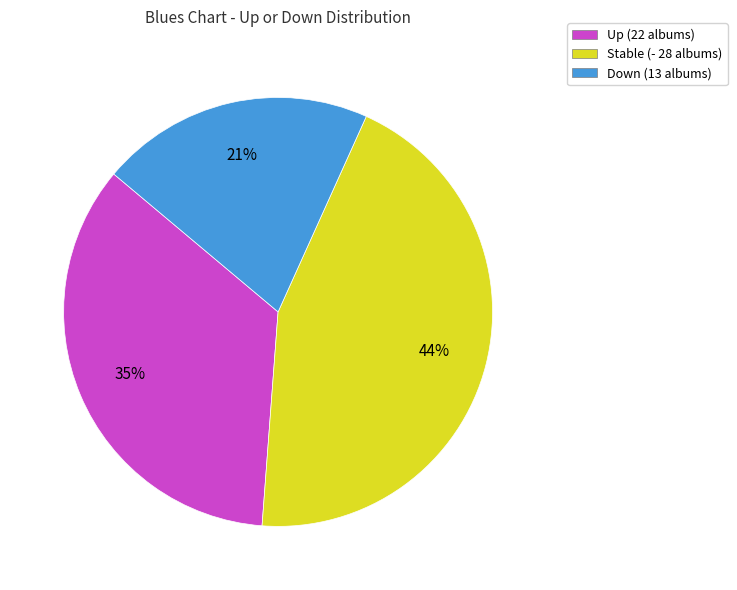

What percentage is the Stable (- 28 albums) slice, to the nearest percent?

44%